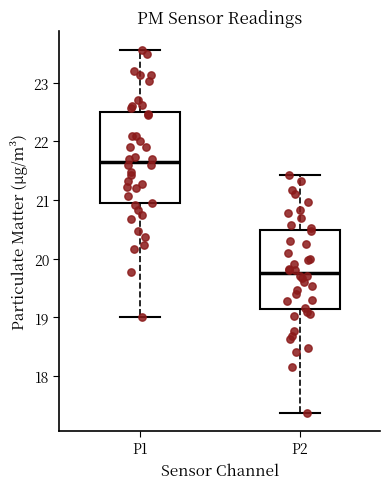

Where is the upper edge of the box for P2 on the y-axis? The values are not printed on the chart, so give them approximately, as read against the axis.

20.5